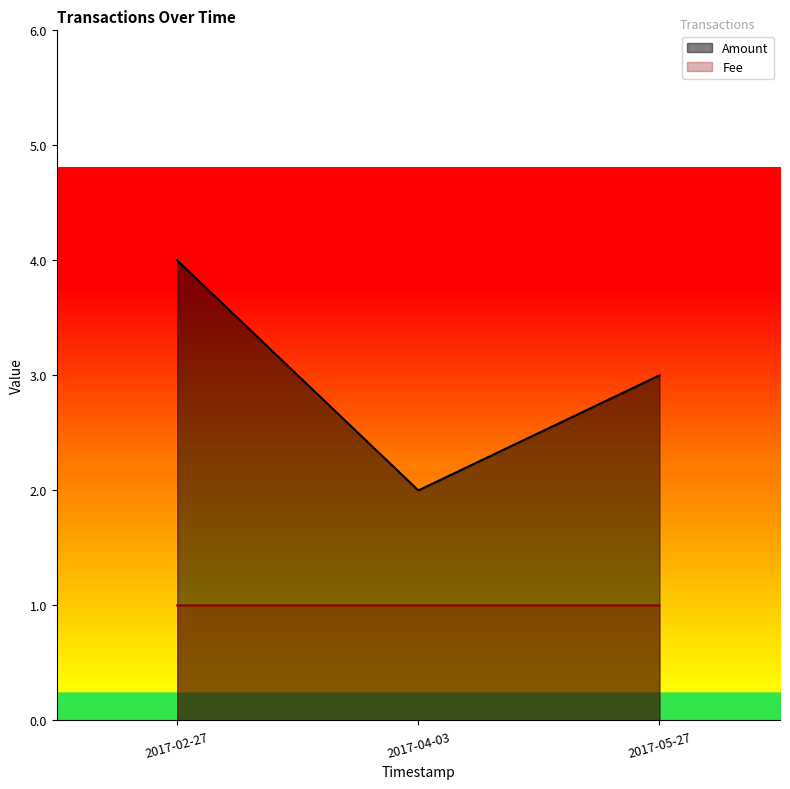

Does the chart have visible grid lines?

No